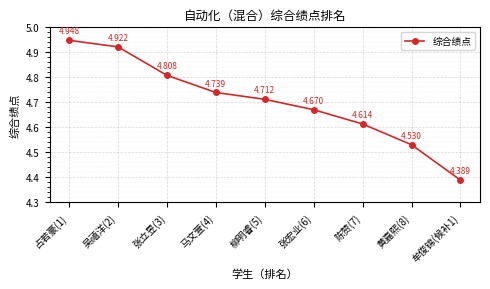

True or false: there are more than 2 points higher than both neighbors.

False